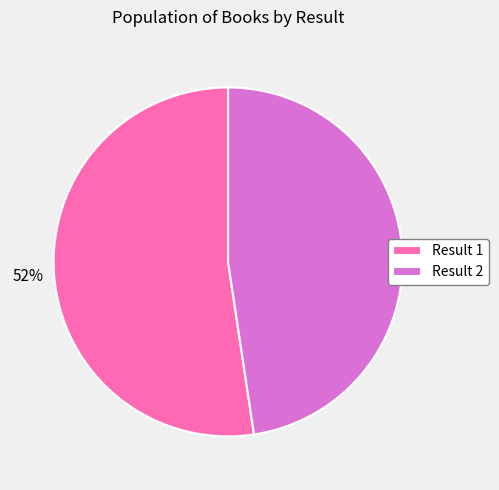

Do Result 2 and Result 1 together represent more than half of the pie?

Yes